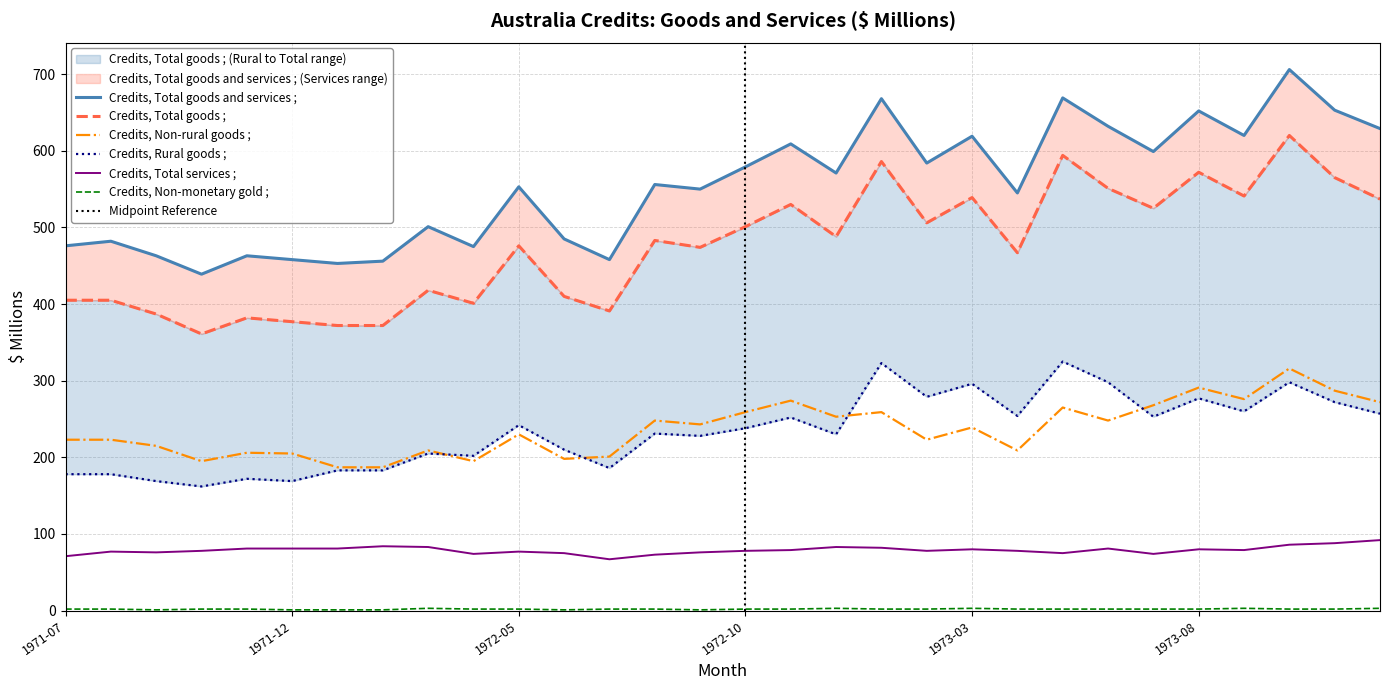

Reading left to right, transcribe all the data shown in this chart.

Credits, Total goods and services ;: 1971-07=476	1971-08=482	1971-09=463	1971-10=439	1971-11=463	1971-12=458	1972-01=453	1972-02=456	1972-03=501	1972-04=475	1972-05=553	1972-06=485	1972-07=458	1972-08=556	1972-09=550	1972-10=579	1972-11=609	1972-12=571	1973-01=668	1973-02=584	1973-03=619	1973-04=545	1973-05=669	1973-06=632	1973-07=599	1973-08=652	1973-09=620	1973-10=706	1973-11=653	1973-12=629
Credits, Total goods ;: 1971-07=405	1971-08=405	1971-09=387	1971-10=361	1971-11=382	1971-12=377	1972-01=372	1972-02=372	1972-03=418	1972-04=401	1972-05=476	1972-06=410	1972-07=391	1972-08=483	1972-09=474	1972-10=501	1972-11=530	1972-12=488	1973-01=586	1973-02=506	1973-03=539	1973-04=467	1973-05=594	1973-06=551	1973-07=525	1973-08=572	1973-09=541	1973-10=620	1973-11=565	1973-12=537
Credits, Rural goods ;: 1971-07=178	1971-08=178	1971-09=169	1971-10=162	1971-11=172	1971-12=169	1972-01=183	1972-02=183	1972-03=205	1972-04=202	1972-05=242	1972-06=210	1972-07=186	1972-08=231	1972-09=228	1972-10=238	1972-11=252	1972-12=230	1973-01=323	1973-02=279	1973-03=296	1973-04=254	1973-05=325	1973-06=298	1973-07=253	1973-08=277	1973-09=260	1973-10=298	1973-11=272	1973-12=257
Credits, Non-rural goods ;: 1971-07=223	1971-08=223	1971-09=215	1971-10=195	1971-11=206	1971-12=205	1972-01=187	1972-02=187	1972-03=209	1972-04=195	1972-05=230	1972-06=198	1972-07=201	1972-08=248	1972-09=243	1972-10=259	1972-11=274	1972-12=253	1973-01=259	1973-02=223	1973-03=239	1973-04=209	1973-05=265	1973-06=248	1973-07=268	1973-08=291	1973-09=276	1973-10=316	1973-11=287	1973-12=272
Credits, Total services ;: 1971-07=71	1971-08=77	1971-09=76	1971-10=78	1971-11=81	1971-12=81	1972-01=81	1972-02=84	1972-03=83	1972-04=74	1972-05=77	1972-06=75	1972-07=67	1972-08=73	1972-09=76	1972-10=78	1972-11=79	1972-12=83	1973-01=82	1973-02=78	1973-03=80	1973-04=78	1973-05=75	1973-06=81	1973-07=74	1973-08=80	1973-09=79	1973-10=86	1973-11=88	1973-12=92
Credits, Non-monetary gold ;: 1971-07=2	1971-08=2	1971-09=1	1971-10=2	1971-11=2	1971-12=1	1972-01=1	1972-02=1	1972-03=3	1972-04=2	1972-05=2	1972-06=1	1972-07=2	1972-08=2	1972-09=1	1972-10=2	1972-11=2	1972-12=3	1973-01=2	1973-02=2	1973-03=3	1973-04=2	1973-05=2	1973-06=2	1973-07=2	1973-08=2	1973-09=3	1973-10=2	1973-11=2	1973-12=3